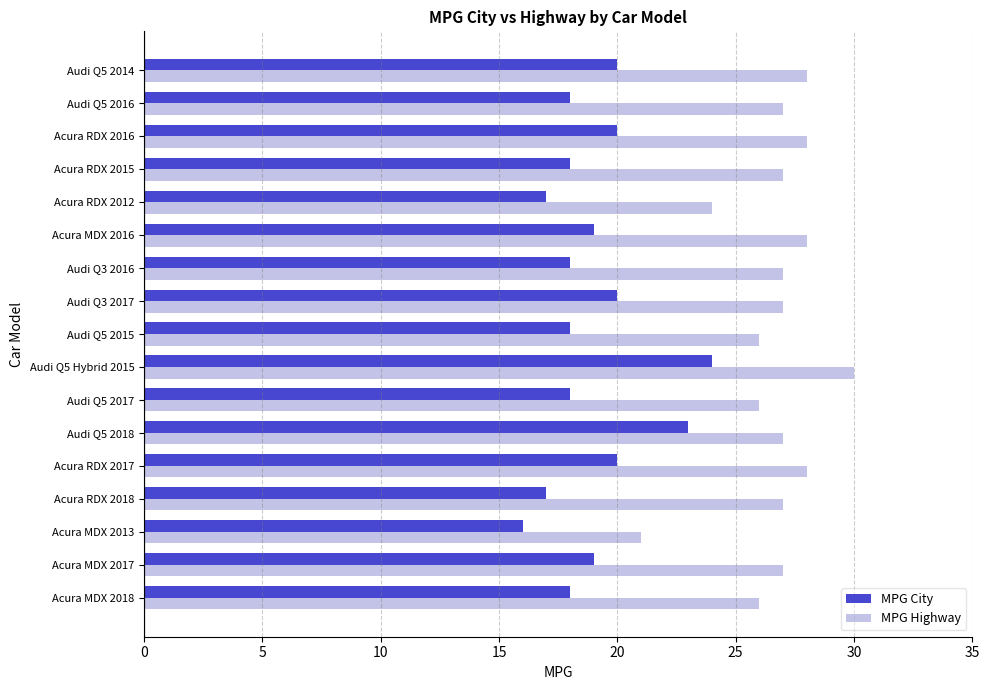

At how many categories does at least one series exceed 16?

17